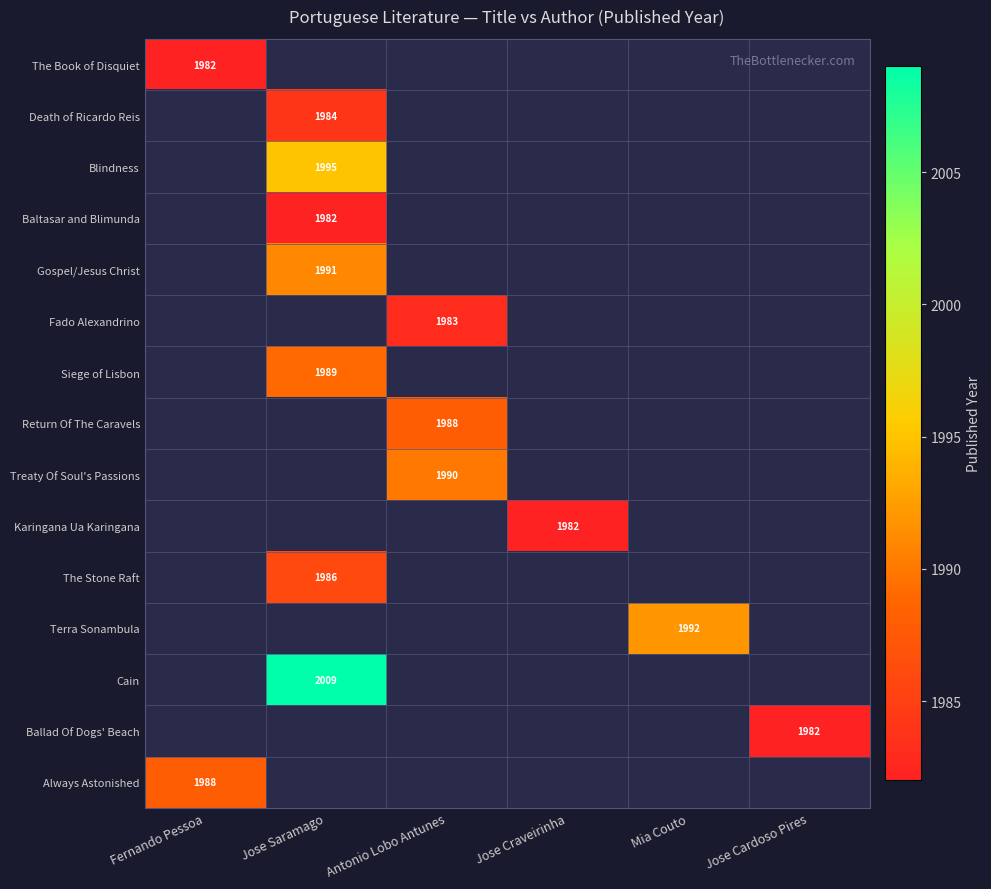

True or false: Blindness has a value of 622 at Jose Saramago.

False